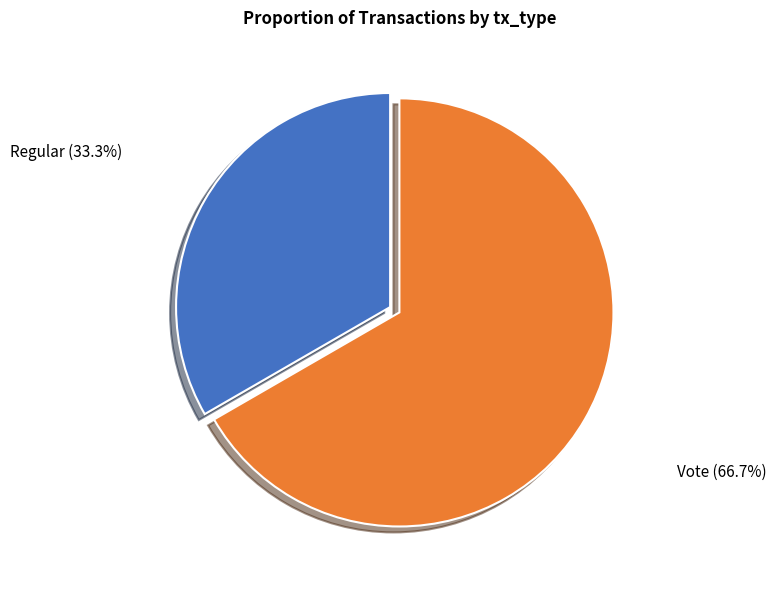

Is it true that Vote is 75% of the pie?

False